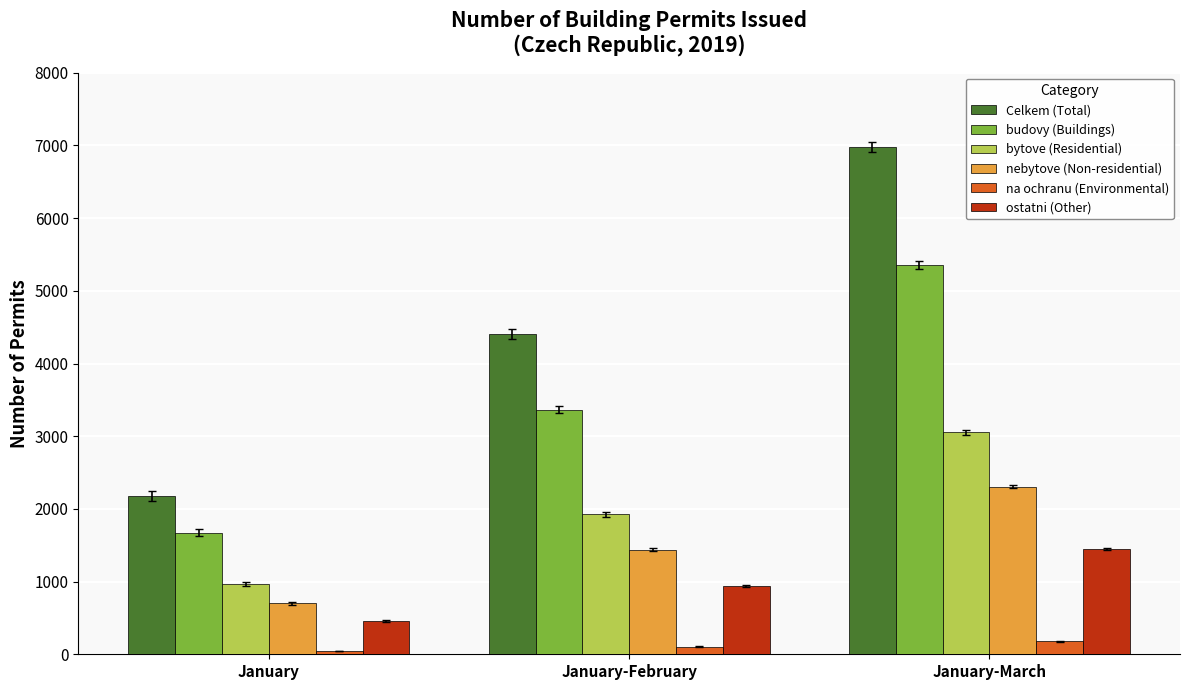

Which category has the lowest value in the budovy (Buildings) series?

January